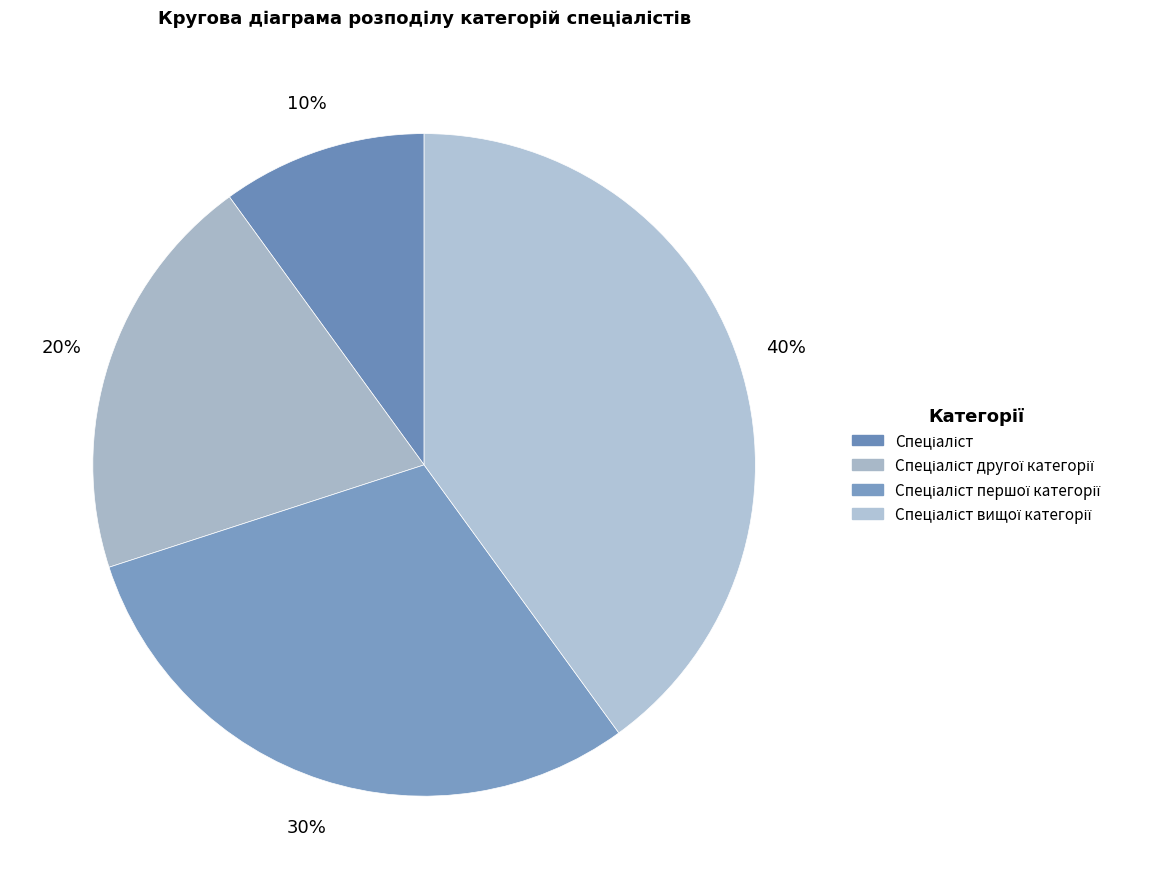

The Спеціаліст slice represents 10% of the pie. True or false?

True